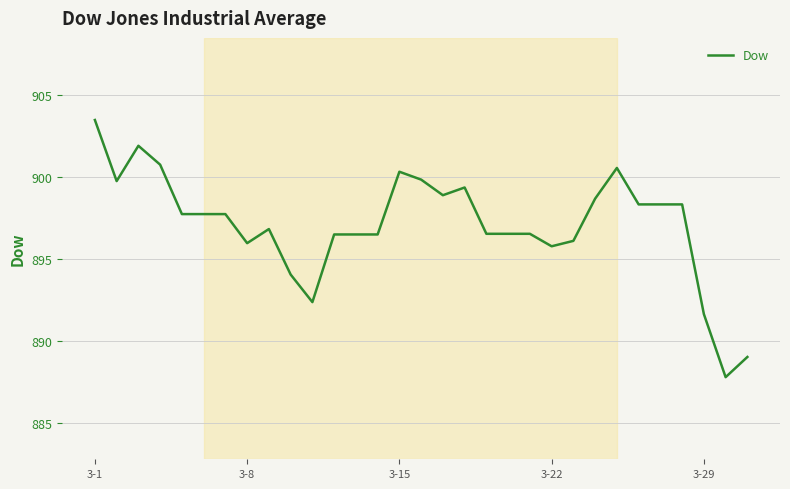

What is the difference between the maximum and minimum values?

15.7